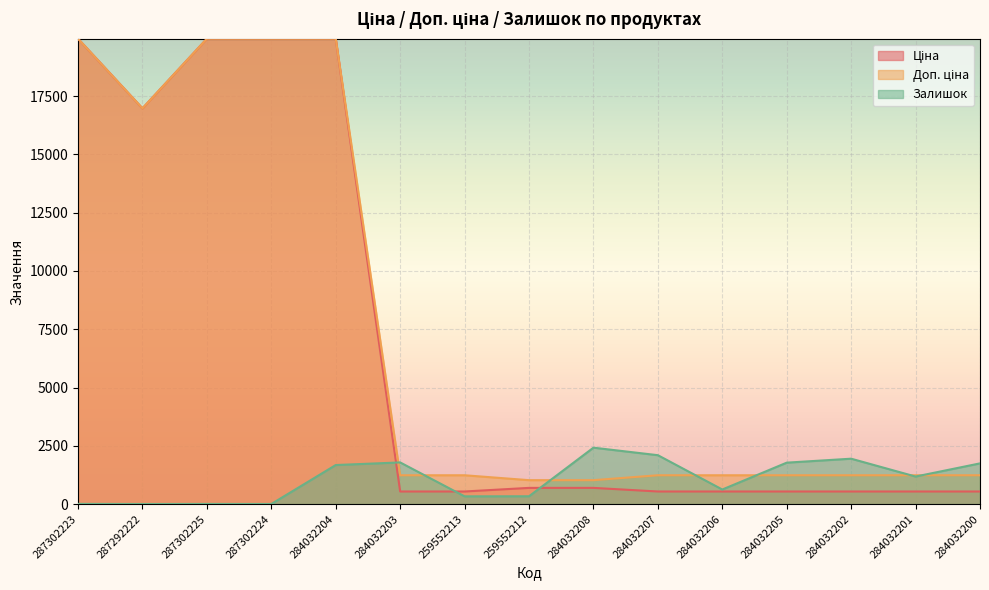

Reading left to right, list all the values displayed in this chart.

Ціна: 19964.2	16976.3	19964.2	19964.2	19964.2	539.0	539.0	693.7	693.7	539.0	539.0	539.0	539.0	539.0	539.0
Доп. ціна: 19964.2	16976.3	19964.2	19964.2	19964.2	1235.4	1235.4	1024.6	1024.6	1235.4	1235.4	1235.4	1235.4	1235.4	1235.4
Залишок: 7.0	2.0	5.0	3.0	1674.0	1786.0	331.0	334.0	2419.0	2096.0	624.0	1776.0	1946.0	1180.0	1745.0